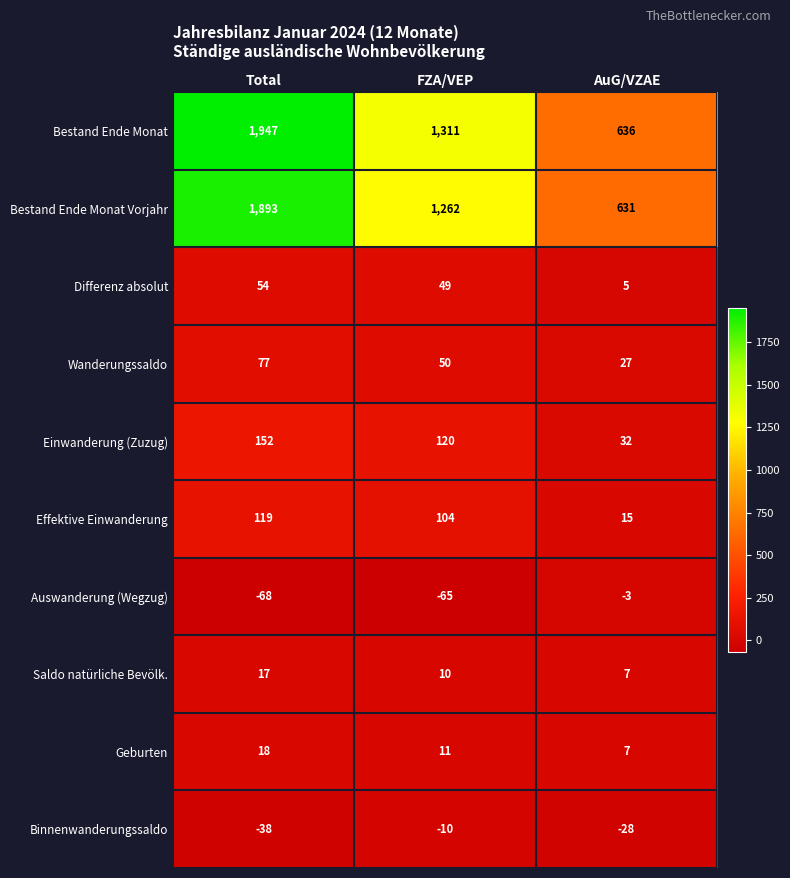

Reading left to right, list all the values displayed in this chart.

Bestand Ende Monat: Total=1947	FZA/VEP=1311	AuG/VZAE=636
Bestand Ende Monat Vorjahr: Total=1893	FZA/VEP=1262	AuG/VZAE=631
Differenz absolut: Total=54	FZA/VEP=49	AuG/VZAE=5
Wanderungssaldo: Total=77	FZA/VEP=50	AuG/VZAE=27
Einwanderung (Zuzug): Total=152	FZA/VEP=120	AuG/VZAE=32
Effektive Einwanderung: Total=119	FZA/VEP=104	AuG/VZAE=15
Auswanderung (Wegzug): Total=-68	FZA/VEP=-65	AuG/VZAE=-3
Saldo natürliche Bevölk.: Total=17	FZA/VEP=10	AuG/VZAE=7
Geburten: Total=18	FZA/VEP=11	AuG/VZAE=7
Binnenwanderungssaldo: Total=-38	FZA/VEP=-10	AuG/VZAE=-28